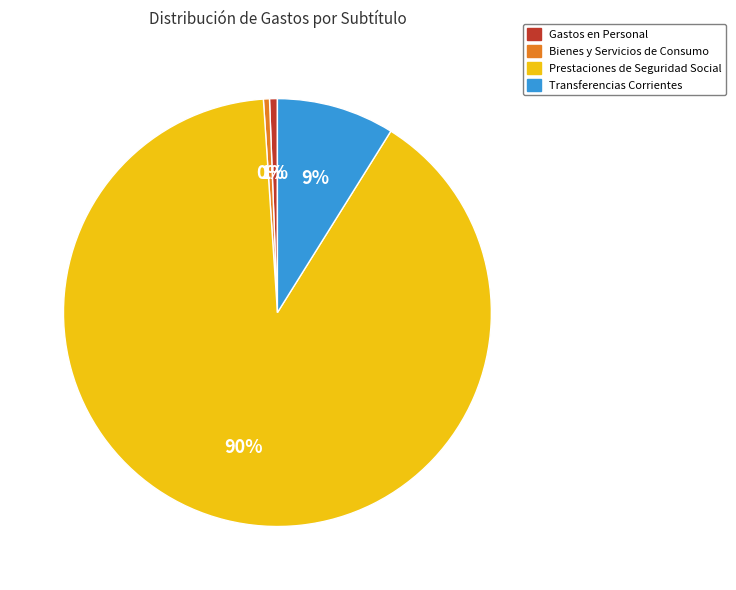

Which has a higher value, Prestaciones de Seguridad Social or Transferencias Corrientes?

Prestaciones de Seguridad Social